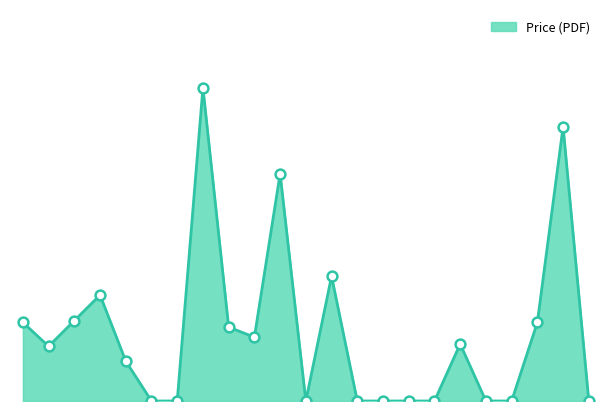

Is this an area chart (filled region under the line)?

Yes